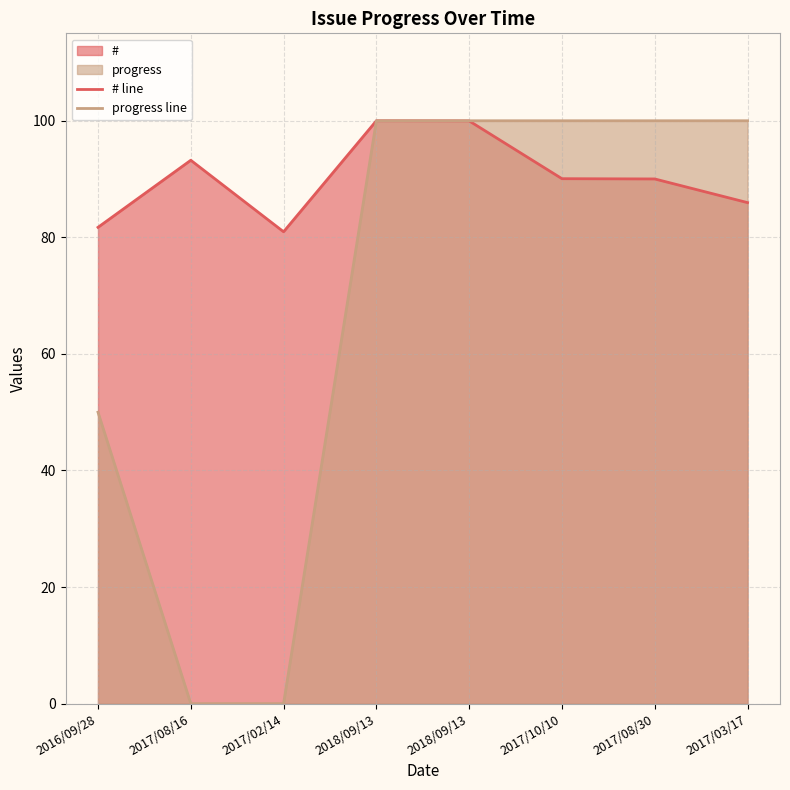

True or false: # line has a value of 46.1 at 2017/02/14.

False